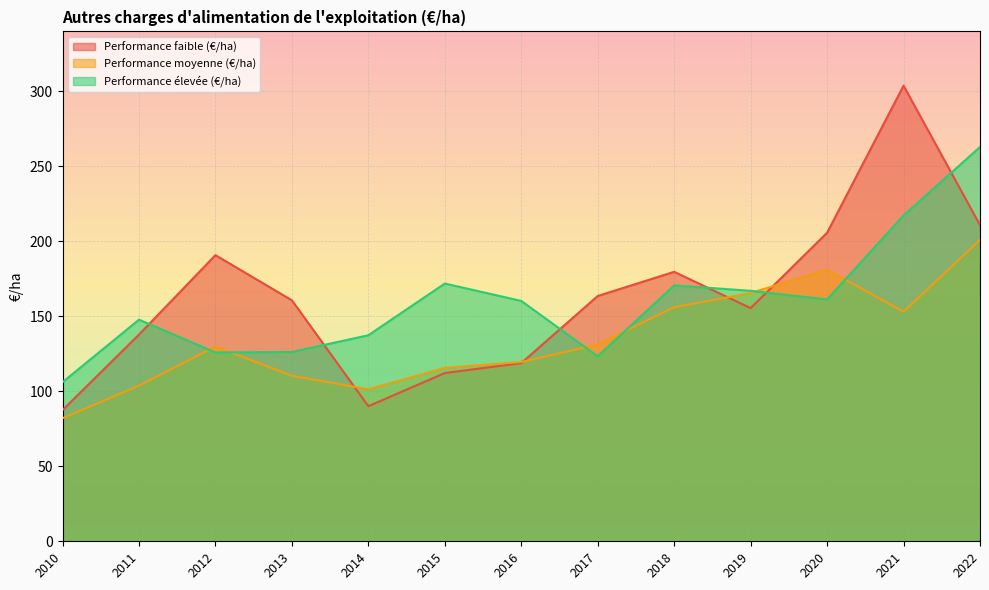

What is the minimum value shown in the chart?

82.1